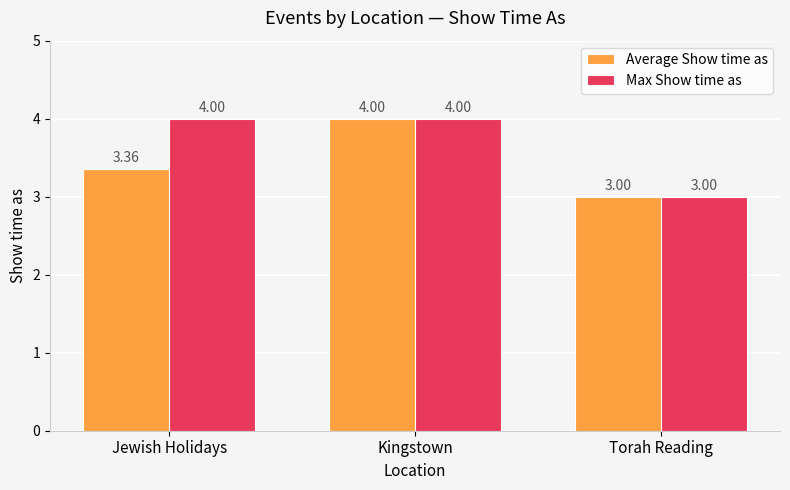

What position from the left is Jewish Holidays?

1